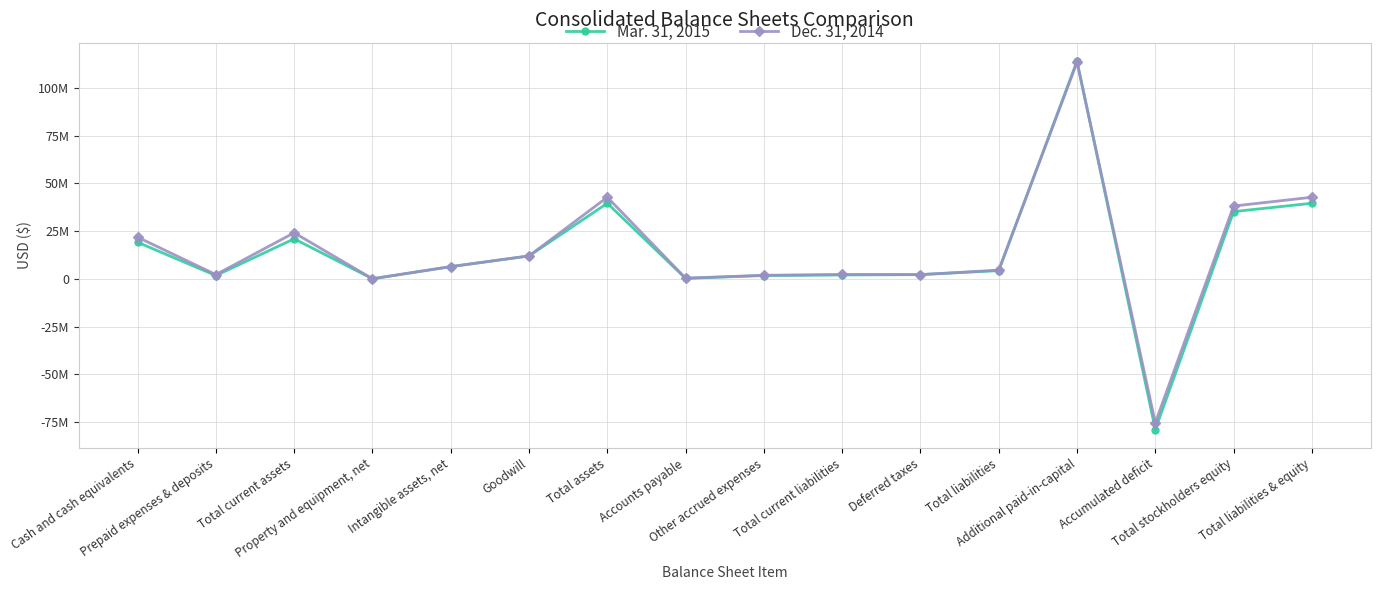

Reading left to right, transcribe all the data shown in this chart.

Mar. 31, 2015: Cash and cash equivalents=19209918	Prepaid expenses & deposits=1790783	Total current assets=21000701	Property and equipment, net=115260	Intangible assets, net=6449628	Goodwill=12055991	Total assets=39621580	Accounts payable=301674	Other accrued expenses=1791260	Total current liabilities=2092934	Deferred taxes=2274526	Total liabilities=4367460	Additional paid-in-capital=114042295	Accumulated deficit=-78806790	Total stockholders equity=35254120	Total liabilities & equity=39621580
Dec. 31, 2014: Cash and cash equivalents=21883887	Prepaid expenses & deposits=2286930	Total current assets=24170817	Property and equipment, net=102315	Intangible assets, net=6449628	Goodwill=12055991	Total assets=42778751	Accounts payable=417307	Other accrued expenses=1921293	Total current liabilities=2338600	Deferred taxes=2274526	Total liabilities=4613126	Additional paid-in-capital=113437384	Accumulated deficit=-75290374	Total stockholders equity=38165625	Total liabilities & equity=42778751